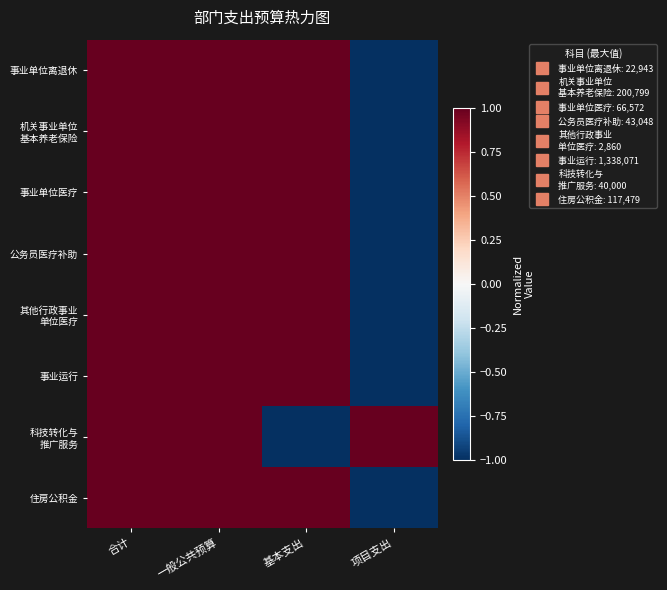

What is the smallest value displayed?

-1